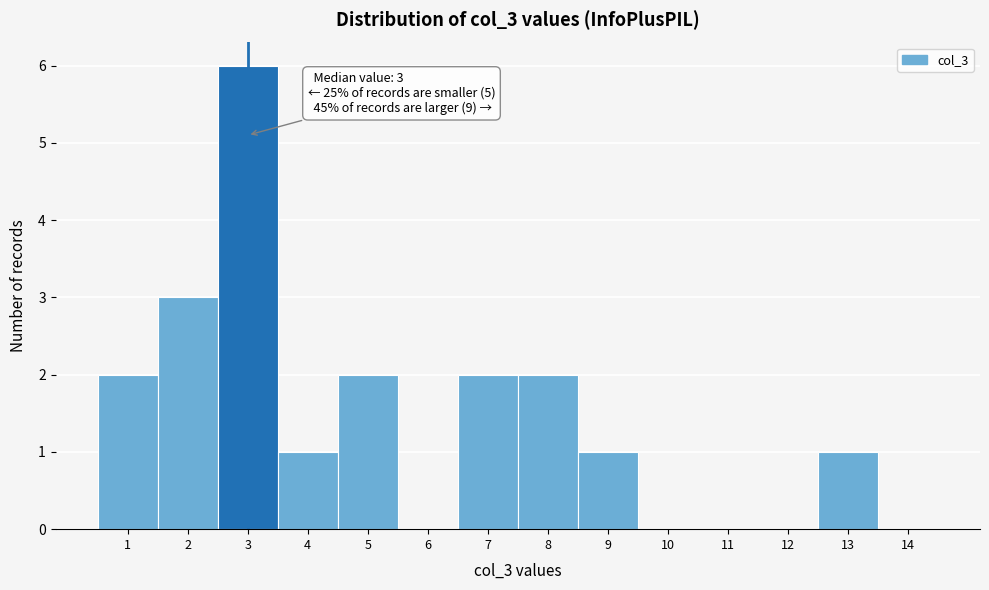

Over which range of the x-axis is the bar tallest?

2.5 to 3.5